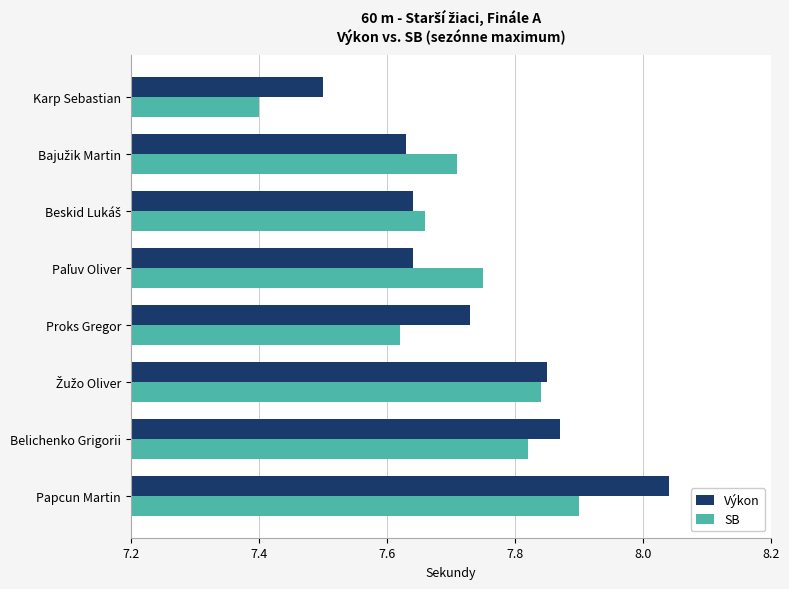

At which label is SB closest to 7?

Karp Sebastian